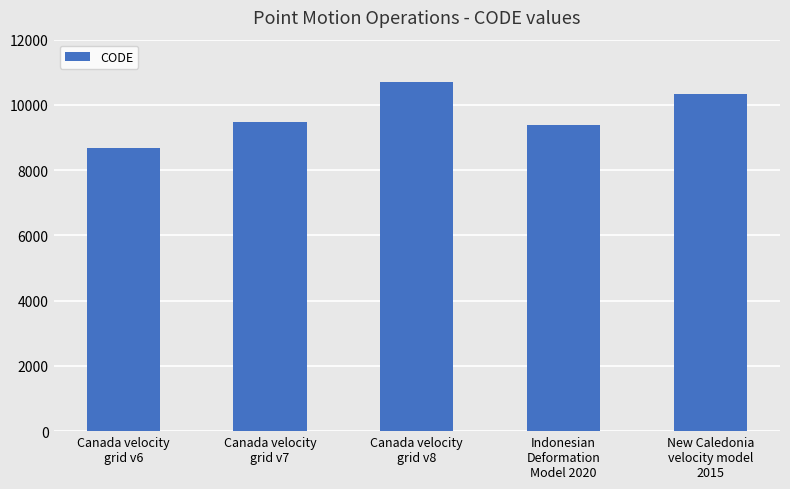

What is the maximum value shown in the chart?

10707